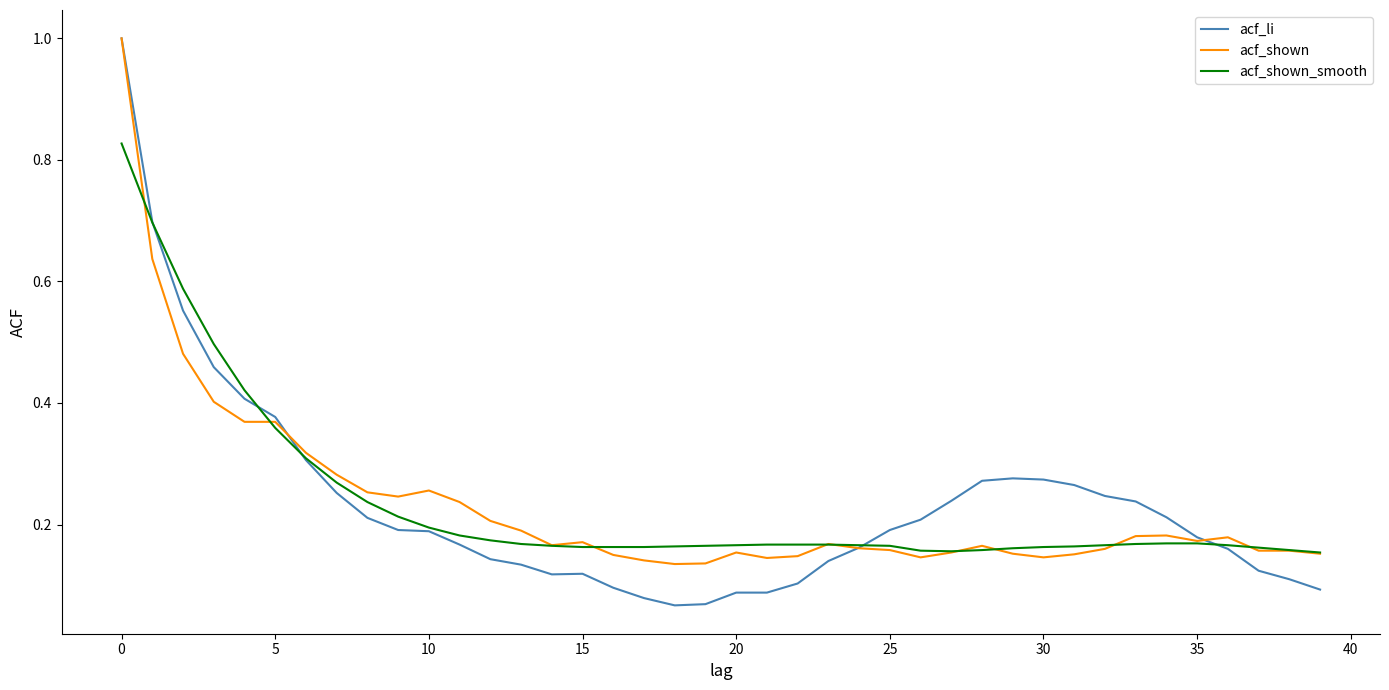

What is the highest value of the acf_li series?

1.0